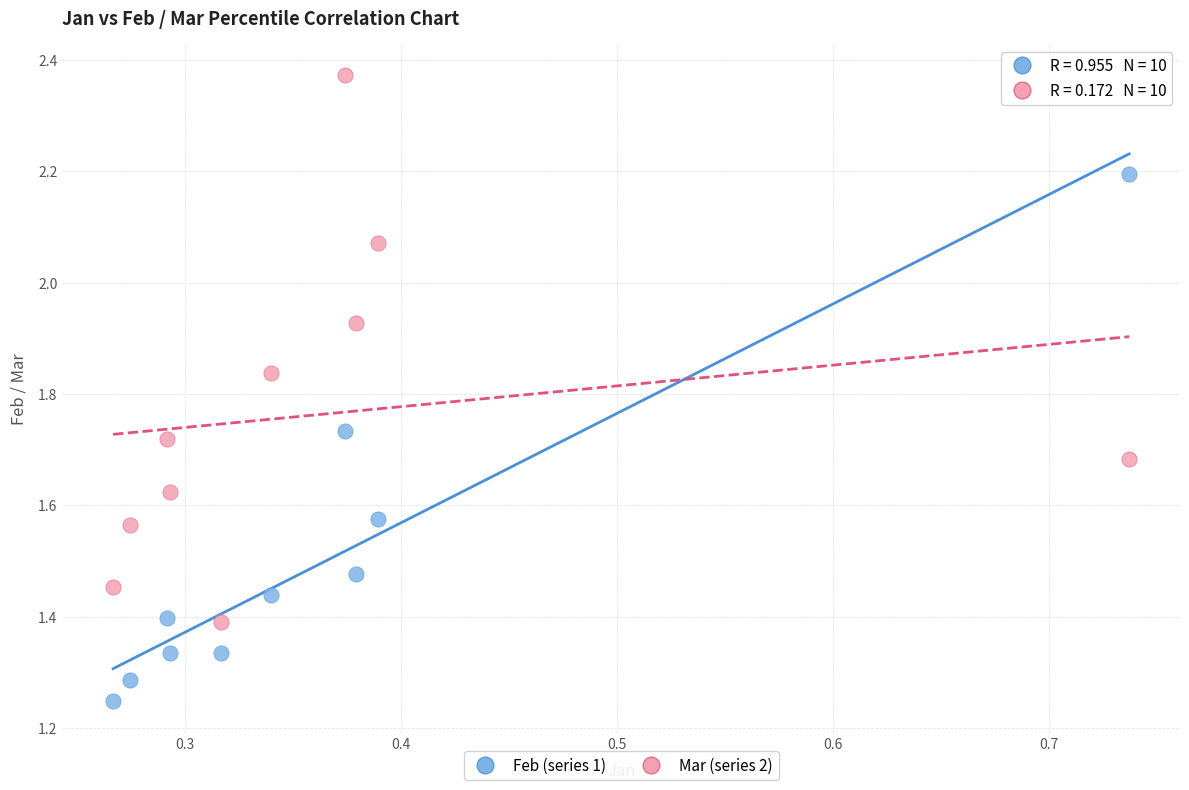

Which series contains the highest Y value?

Mar (series 2)